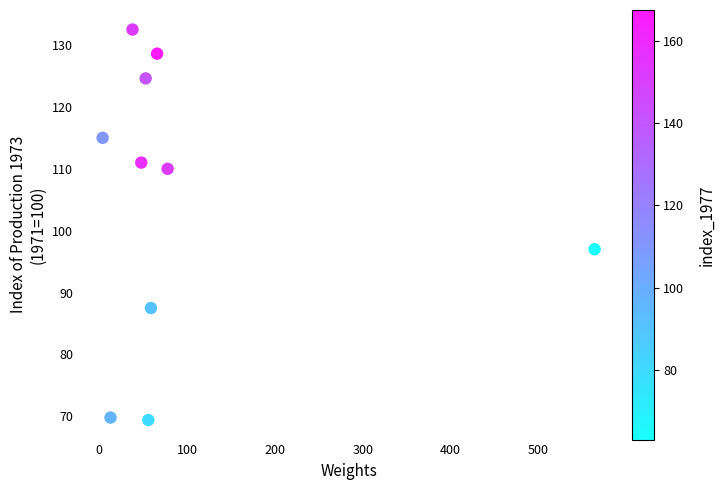

What Y value in the scatter plot is closest to 100?

97.0